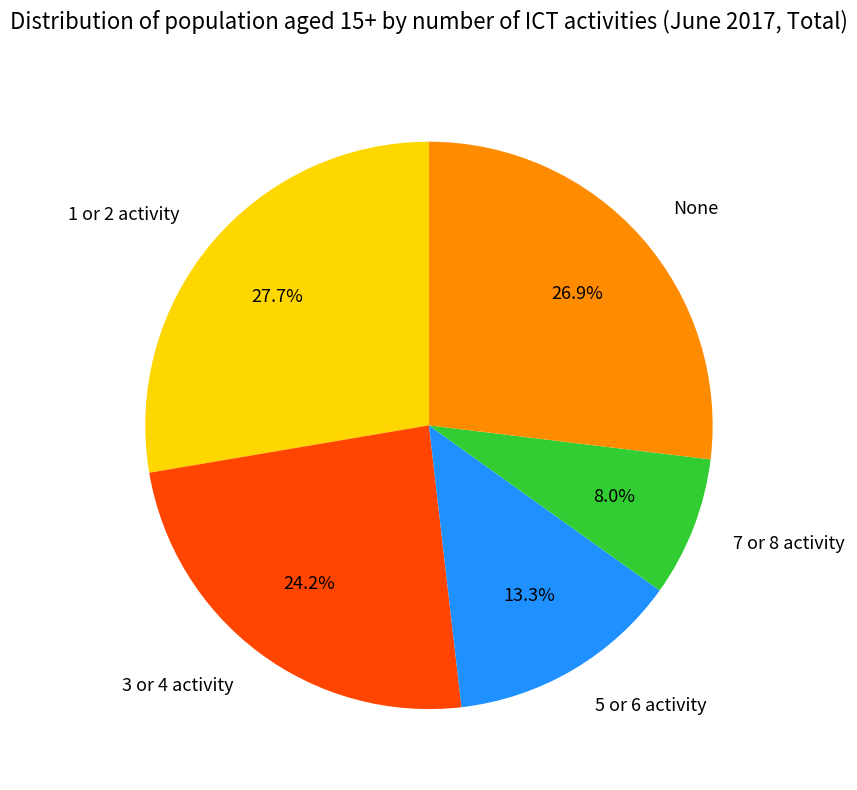

To the nearest percent, what percentage of the pie is 1 or 2 activity?

28%